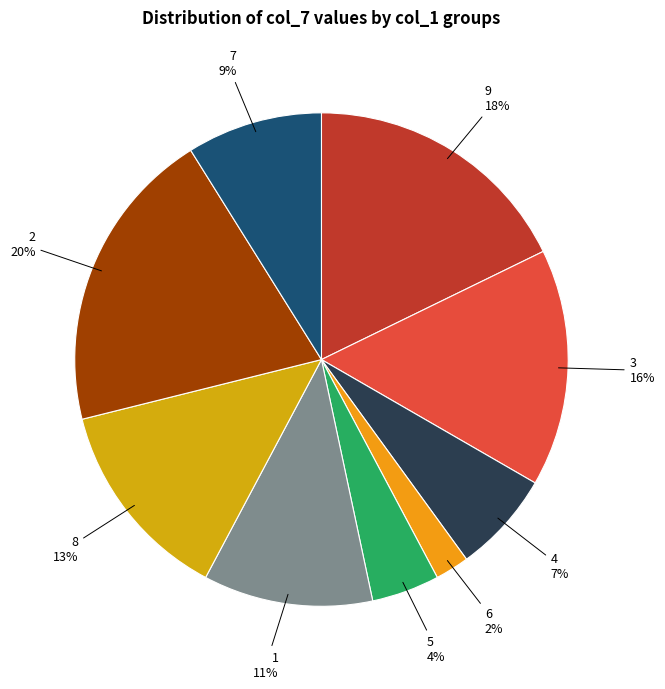

Do 7 and 6 together represent more than half of the pie?

No